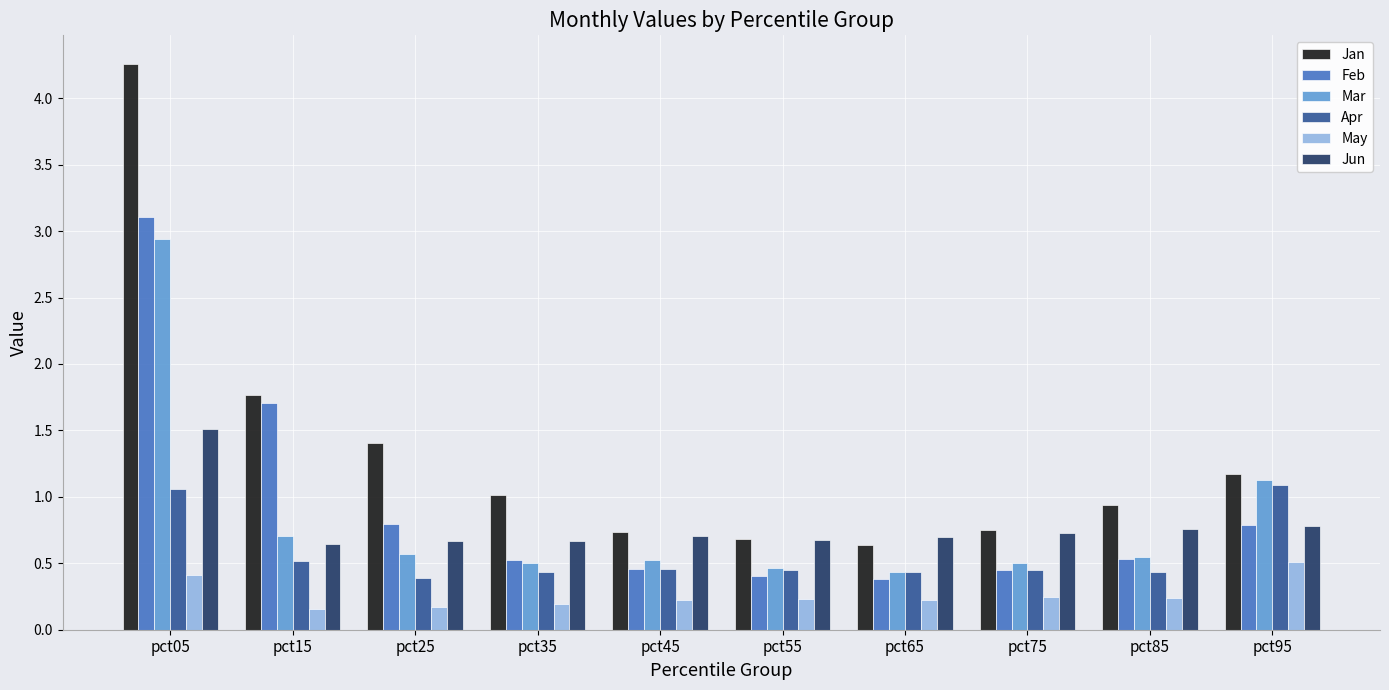

At which label is Jan closest to 2?

pct15